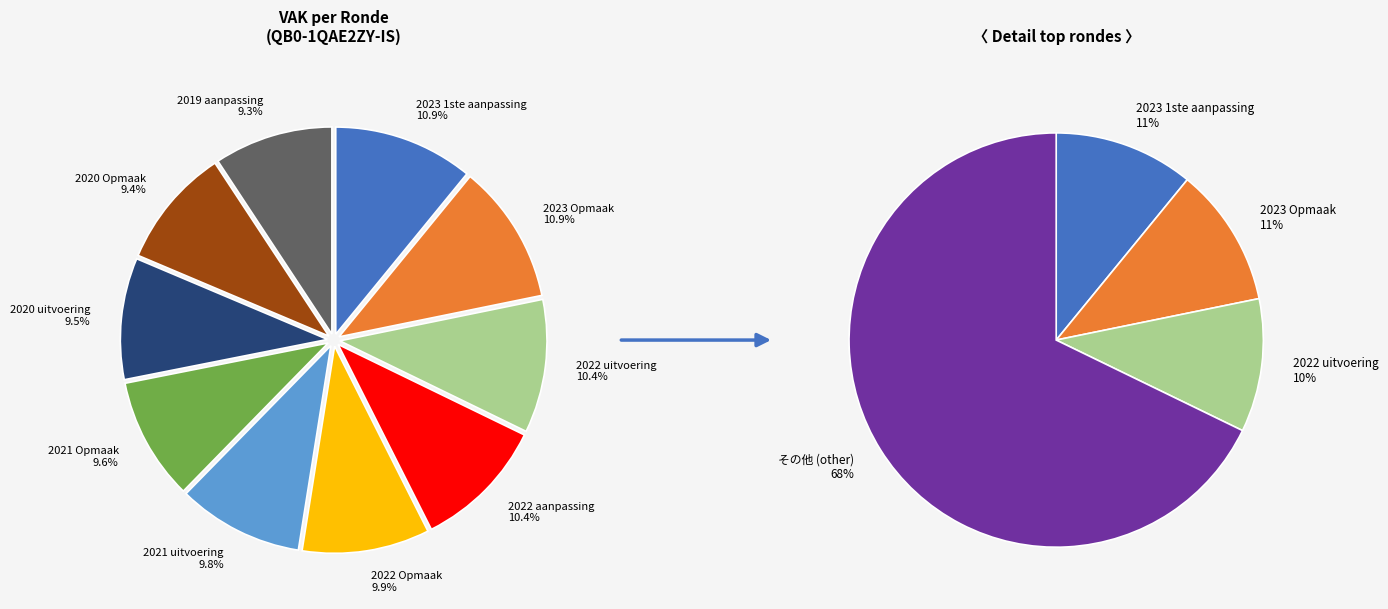

Rank the categories by value from highest to lowest.

2023 1ste aanpassing, 2023 Opmaak, 2022 uitvoering, 2022 aanpassing, 2022 Opmaak, 2021 uitvoering, 2021 Opmaak, 2020 uitvoering, 2020 Opmaak, 2019 aanpassing